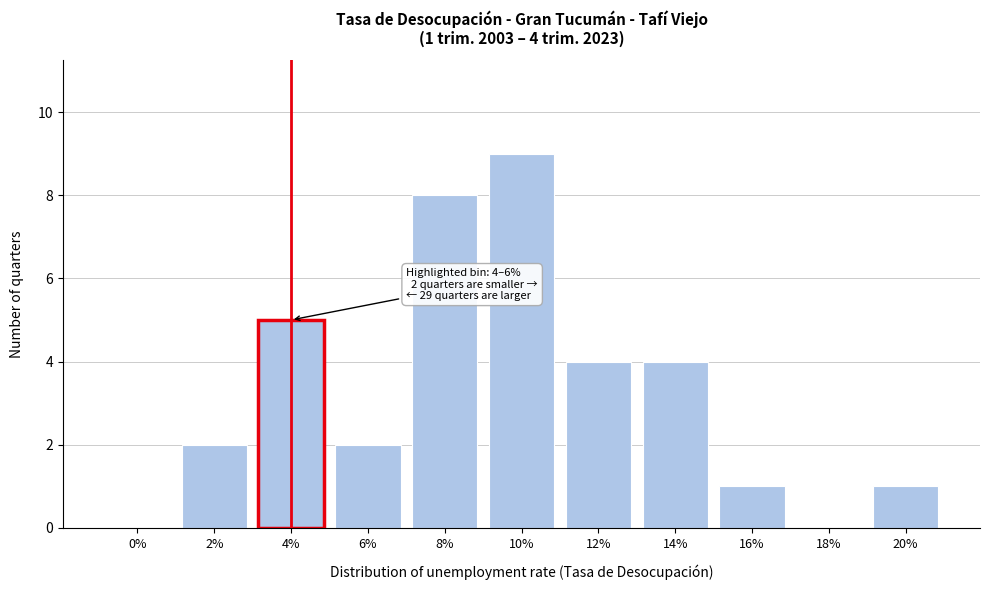

Reading left to right, list all the values displayed in this chart.

0%=0	2%=2	4%=5	6%=2	8%=8	10%=9	12%=4	14%=4	16%=1	18%=0	20%=1